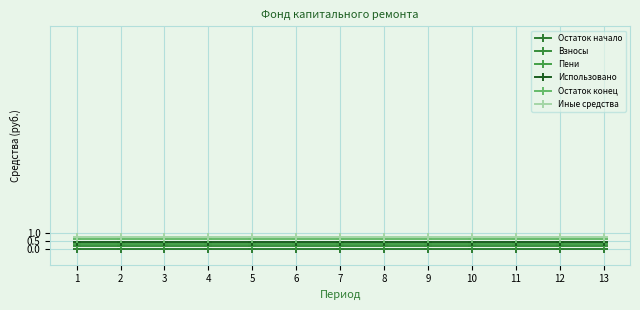

Which category has the lowest value across all series?

1